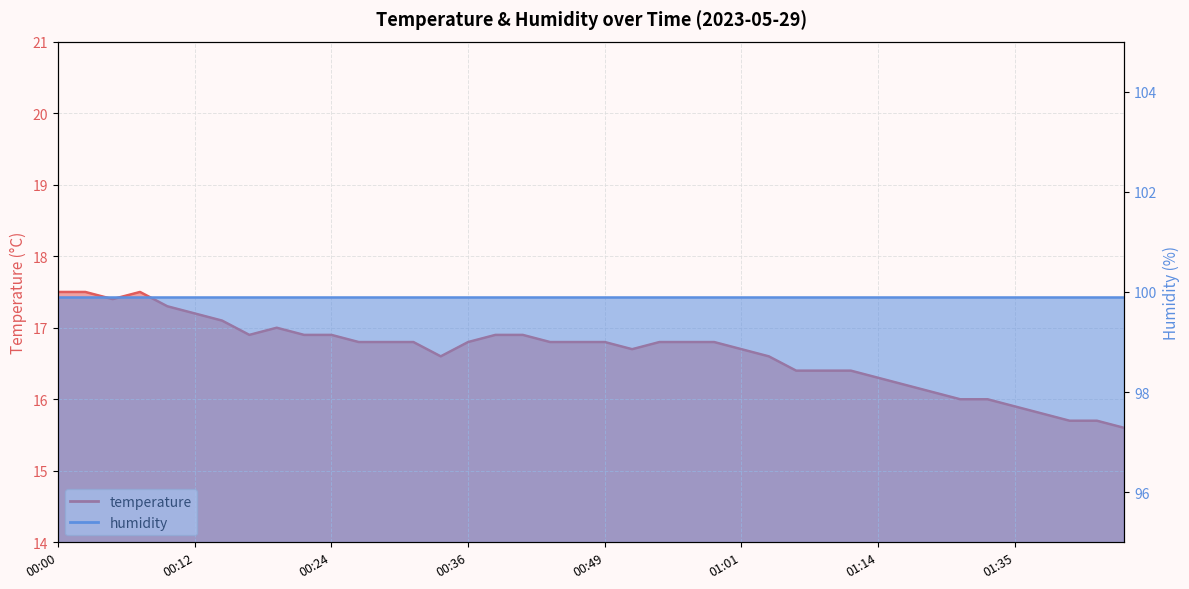

List the labels in order of value, smallest first.

01:44, 01:39, 01:42, 01:37, 01:35, 01:30, 01:32, 01:27, 01:22, 01:14, 01:06, 01:08, 01:11, 00:34, 01:03, 00:51, 01:01, 00:27, 00:29, 00:32, 00:36, 00:44, 00:46, 00:49, 00:54, 00:56, 00:59, 00:17, 00:22, 00:24, 00:39, 00:41, 00:19, 00:15, 00:12, 00:10, 00:05, 00:00, 00:02, 00:07